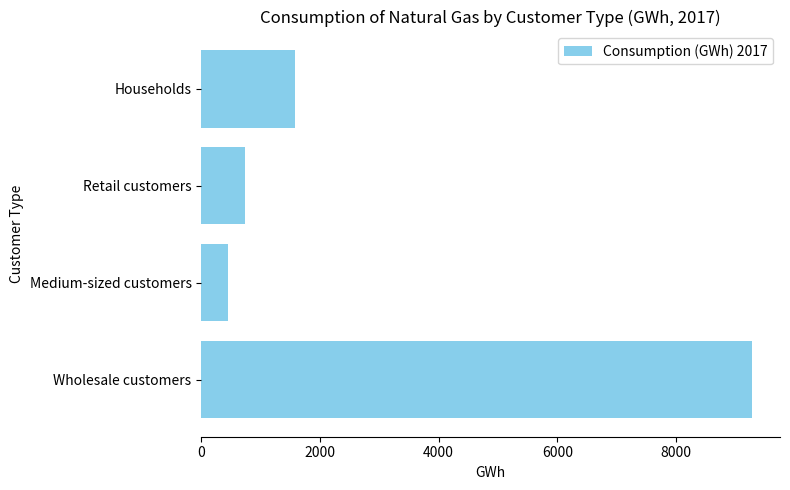

What is the ratio of the value at Retail customers to the value at Medium-sized customers?

1.6